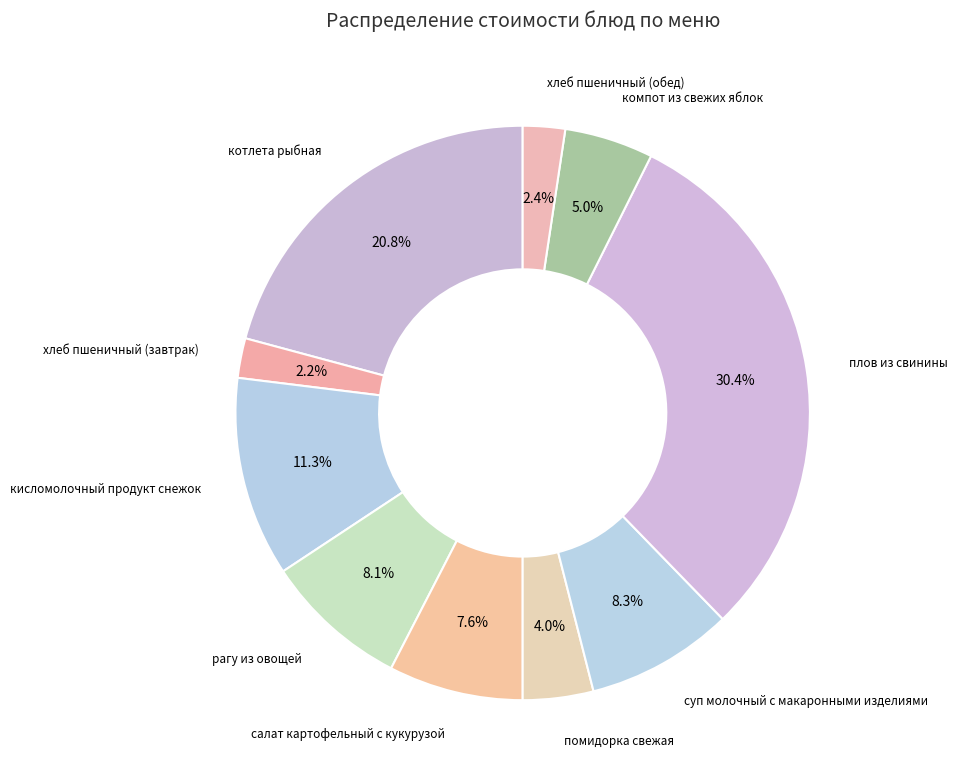

Which category has the biggest portion of the pie?

плов из свинины